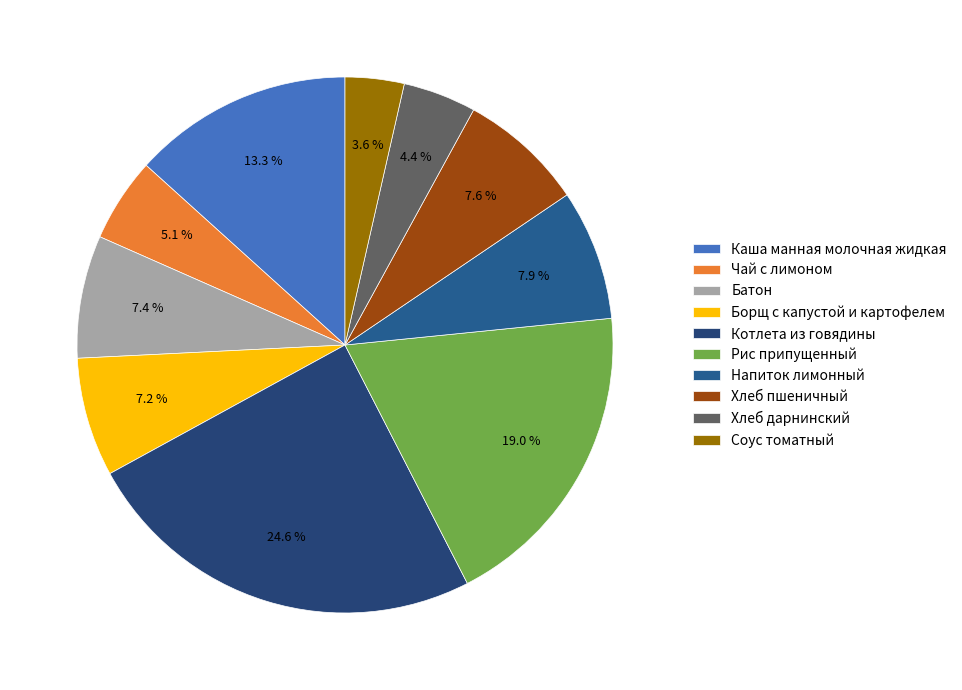

What percentage is NOT represented by Каша манная молочная жидкая?

86.7%